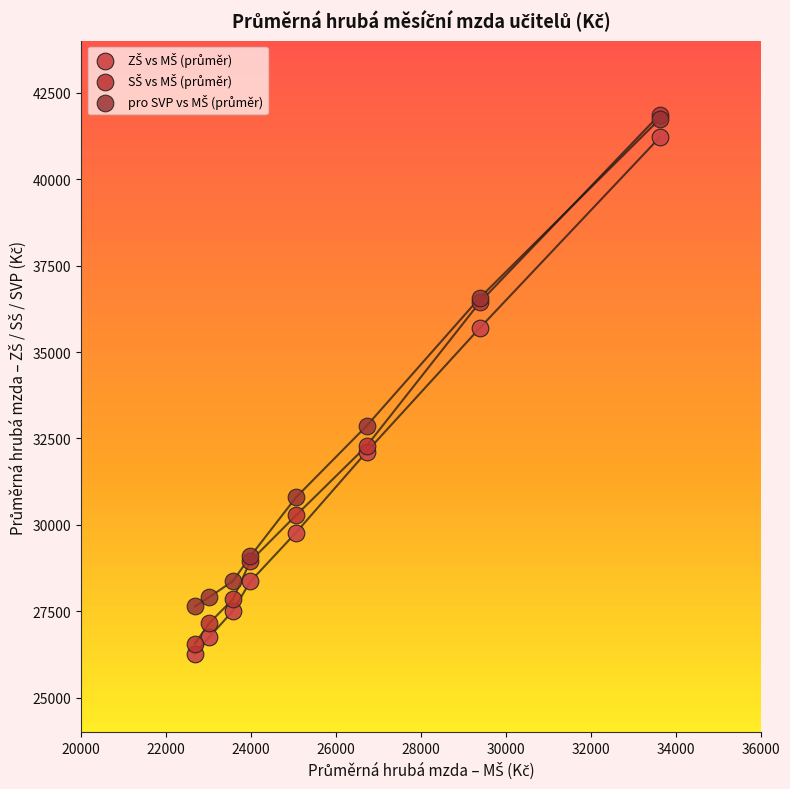

Across all series, what Y value is closest to 34069?

32864.4